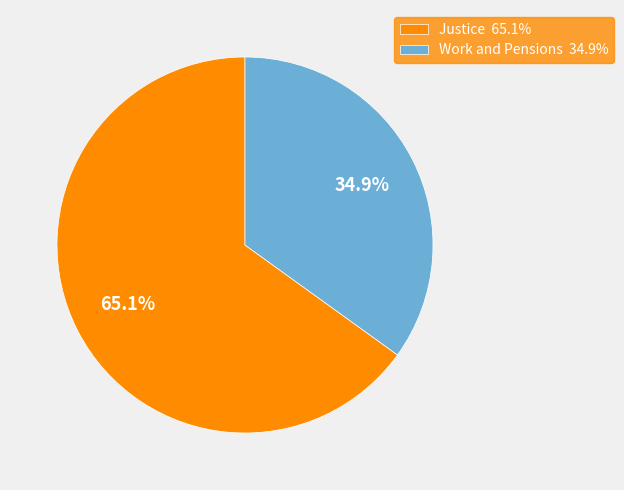

To the nearest percent, what percentage of the pie is Justice?

65%